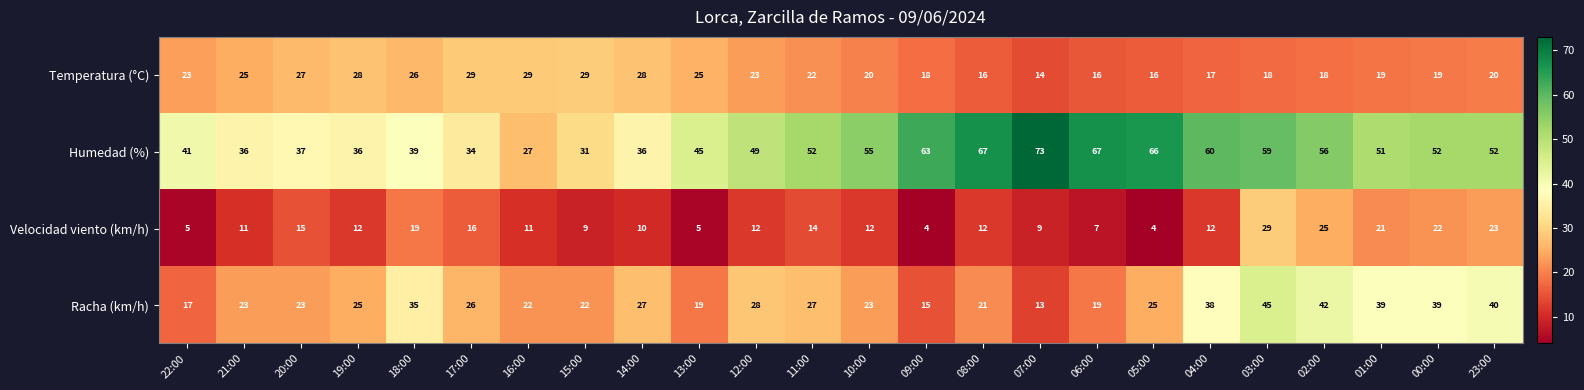

Count the number of data series in this chart.

4